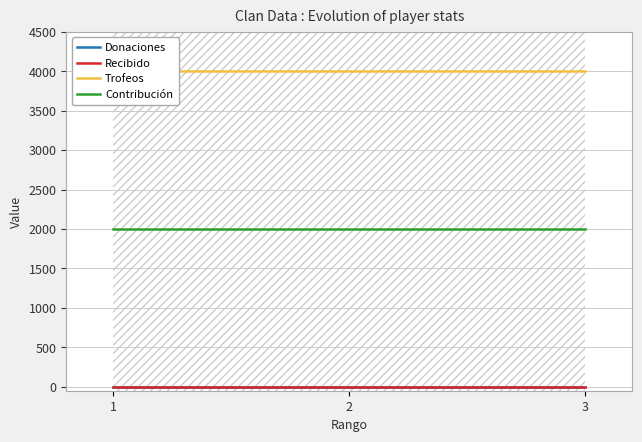

Reading left to right, list all the values displayed in this chart.

Donaciones: 1=0	2=0	3=0
Recibido: 1=0	2=0	3=0
Trofeos: 1=4001	2=4001	3=4001
Contribución: 1=2000	2=2000	3=2000